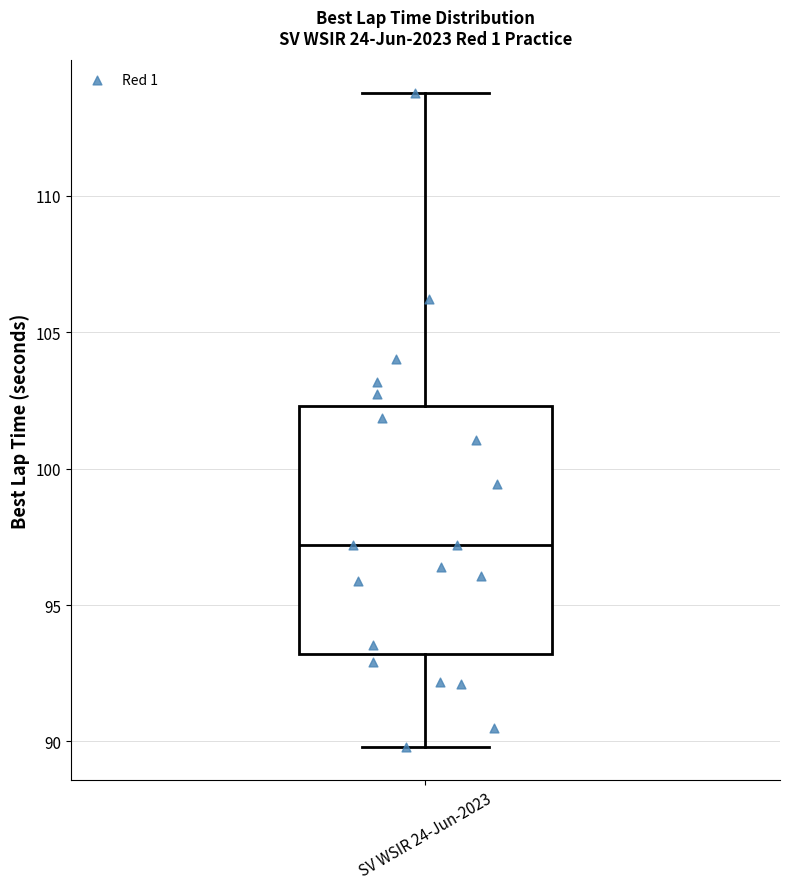

Where is the upper edge of the box for SV WSIR 24-Jun-2023 on the y-axis? The values are not printed on the chart, so give them approximately, as read against the axis.

102.5